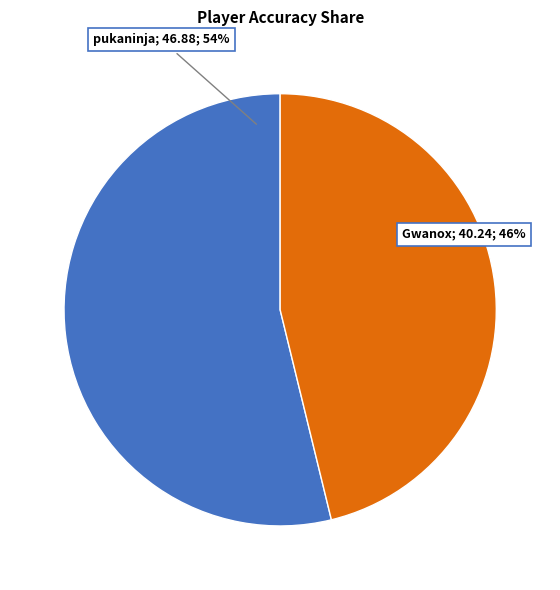

Is there any slice that represents more than half of the pie?

Yes